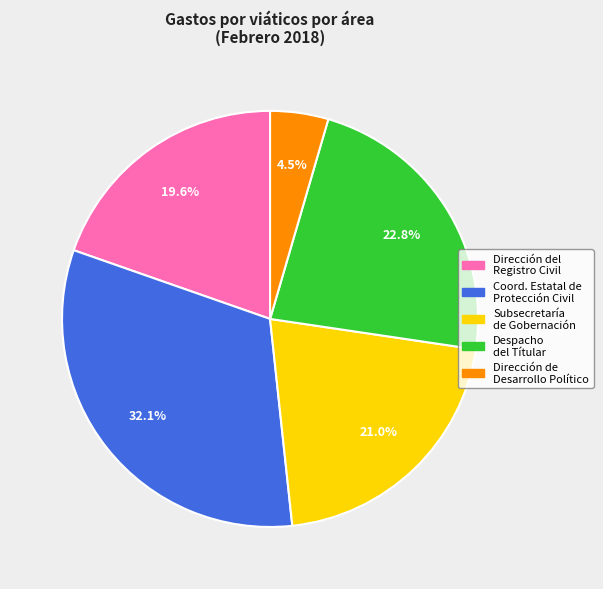

Is there a majority slice in this chart?

No